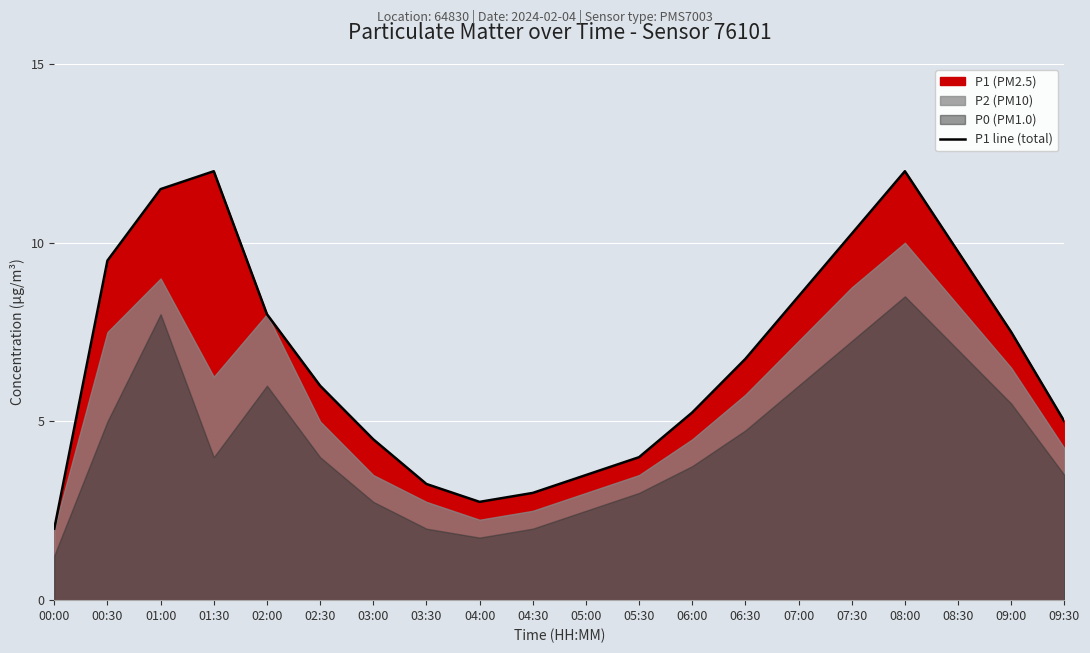

At which label is the value closest to 7?

06:30